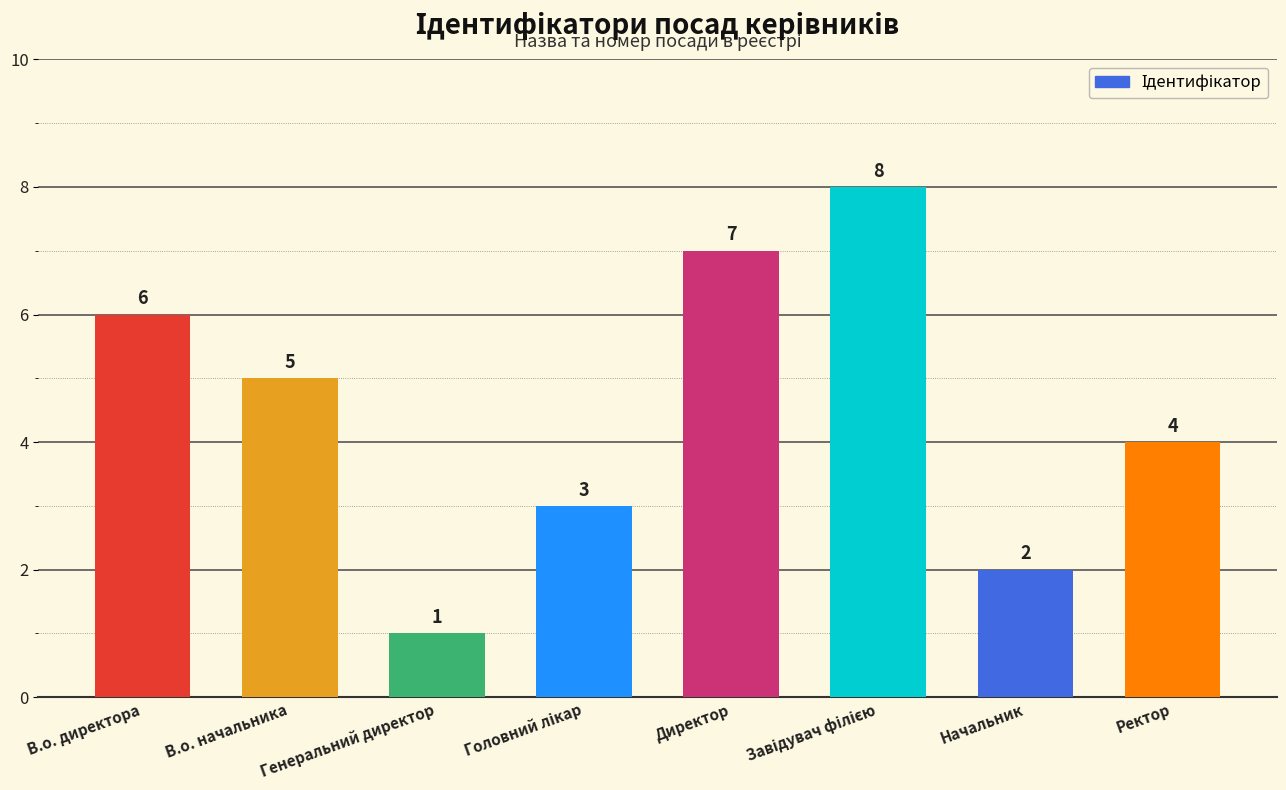

How many bars are there in total?

8